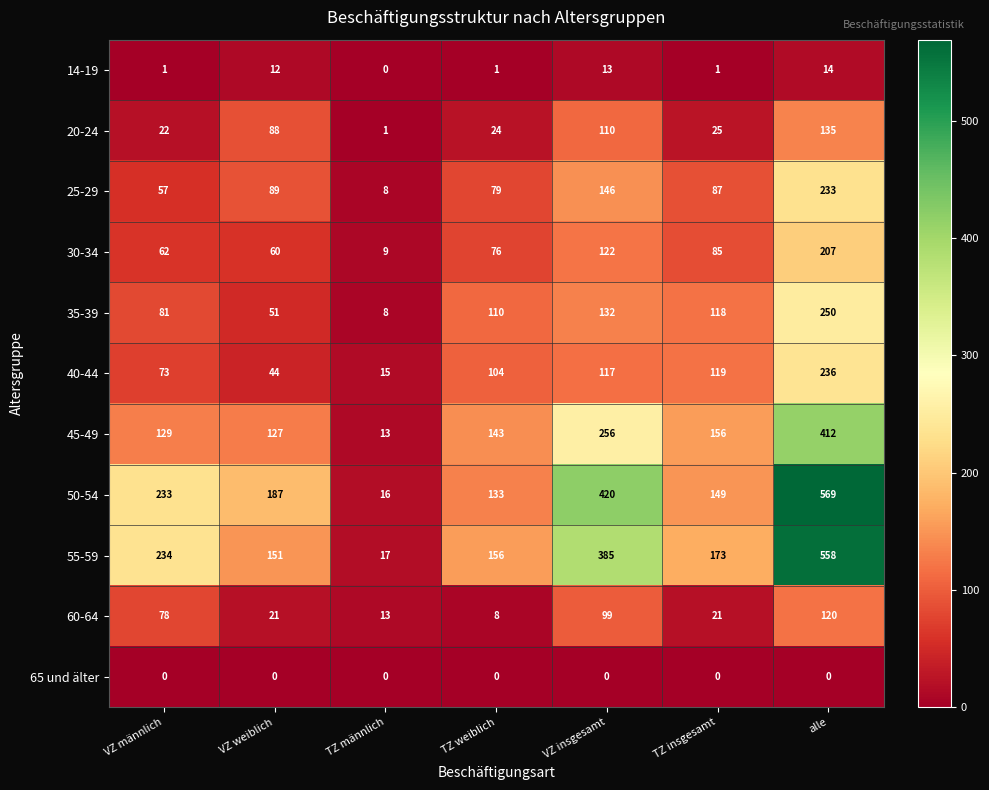

Read the 20-24 value at VZ insgesamt, to the nearest 10.

110